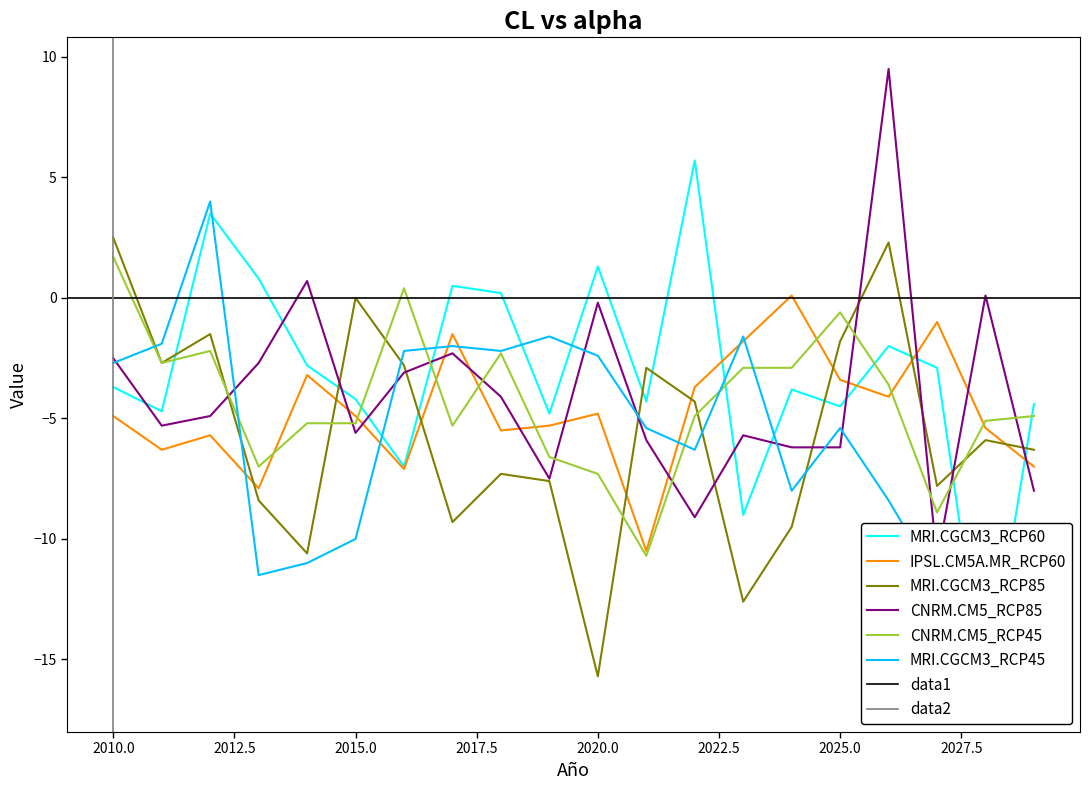

At which category does CNRM.CM5_RCP45 reach its first local peak?

2012